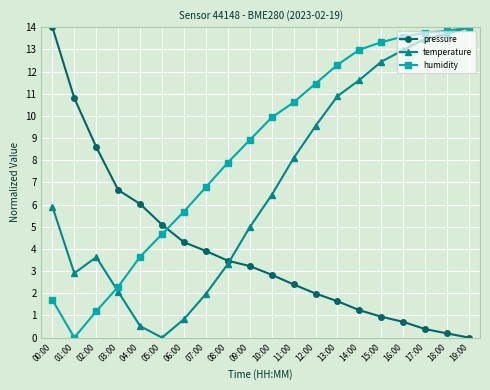

What is the label of the 19th point from the right?

01:00